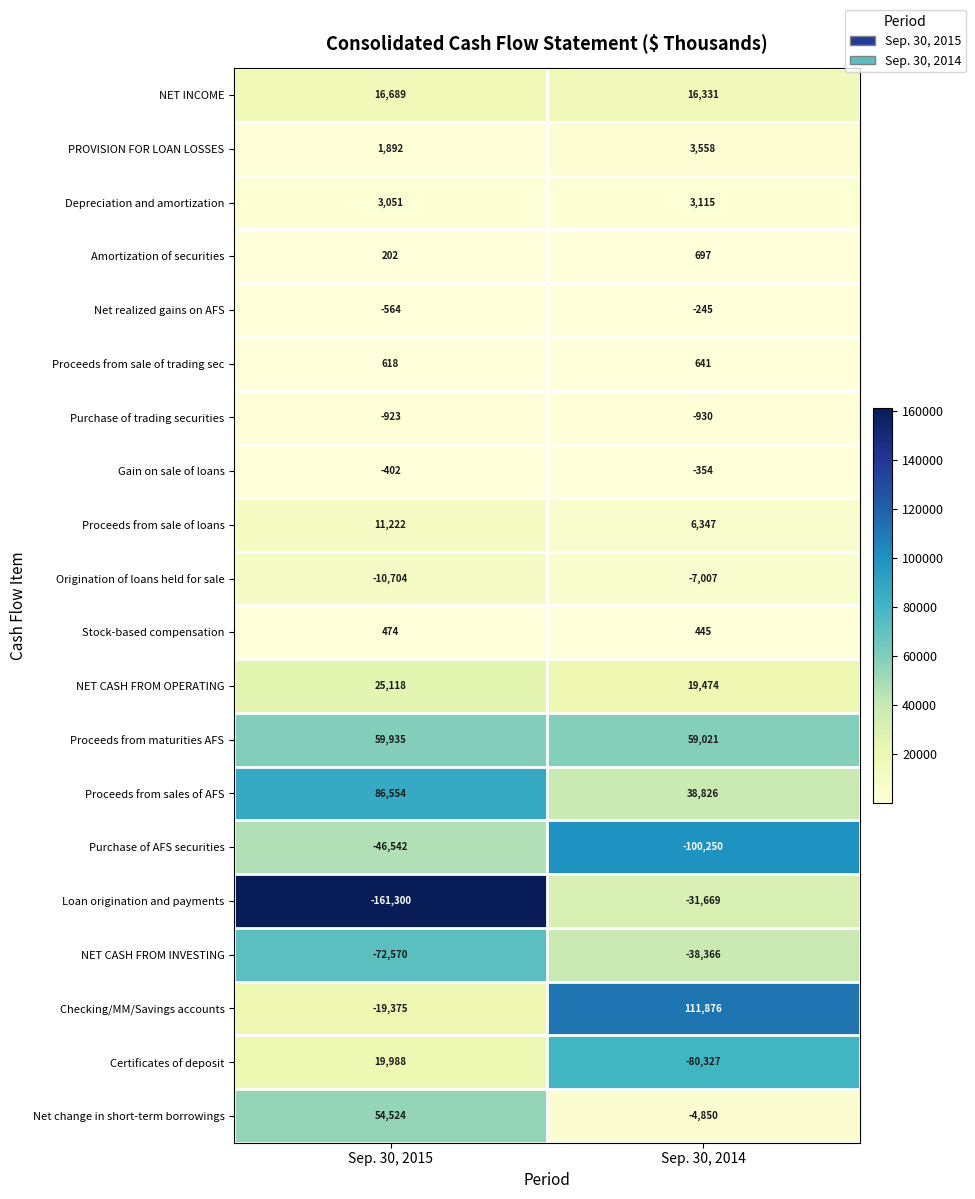

At which category does the chart reach its minimum across all series?

Sep. 30, 2015